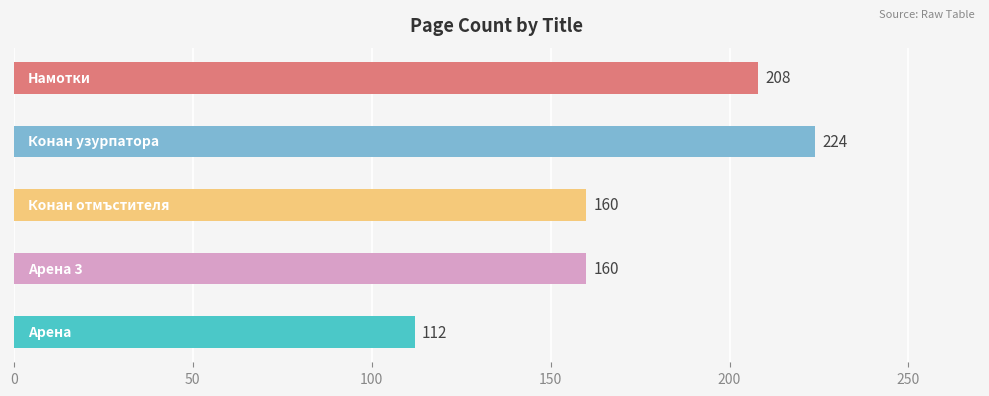

How many values are between 160 and 208?

3